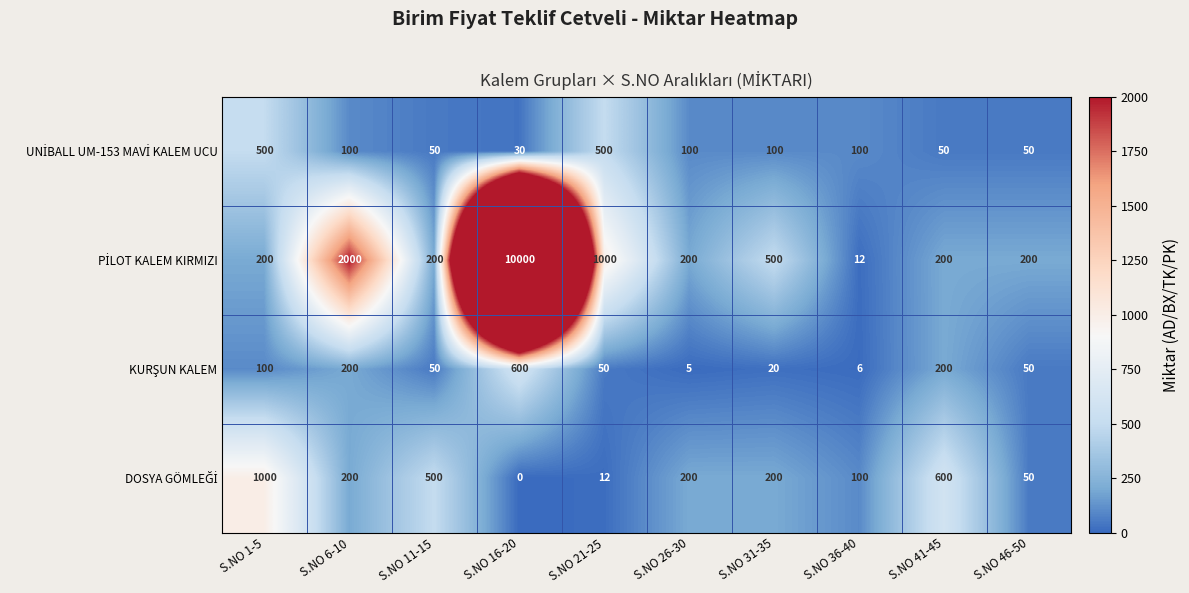

What is the difference between the highest and lowest values at S.NO 41-45?

550